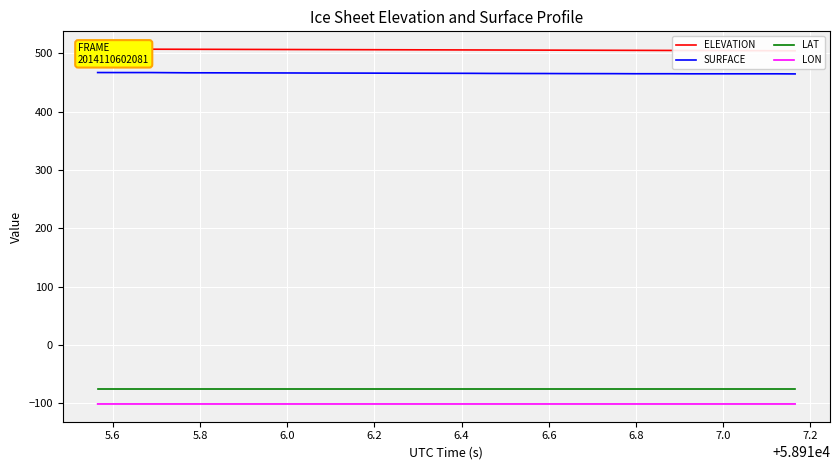

What is the lowest value of the LON series?

-101.2